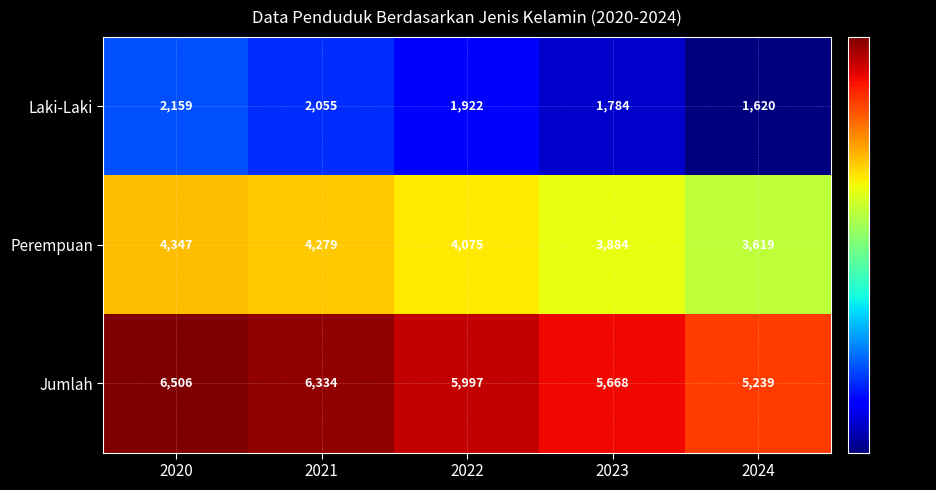

The value of Laki-Laki at 2024 is 930. True or false?

False